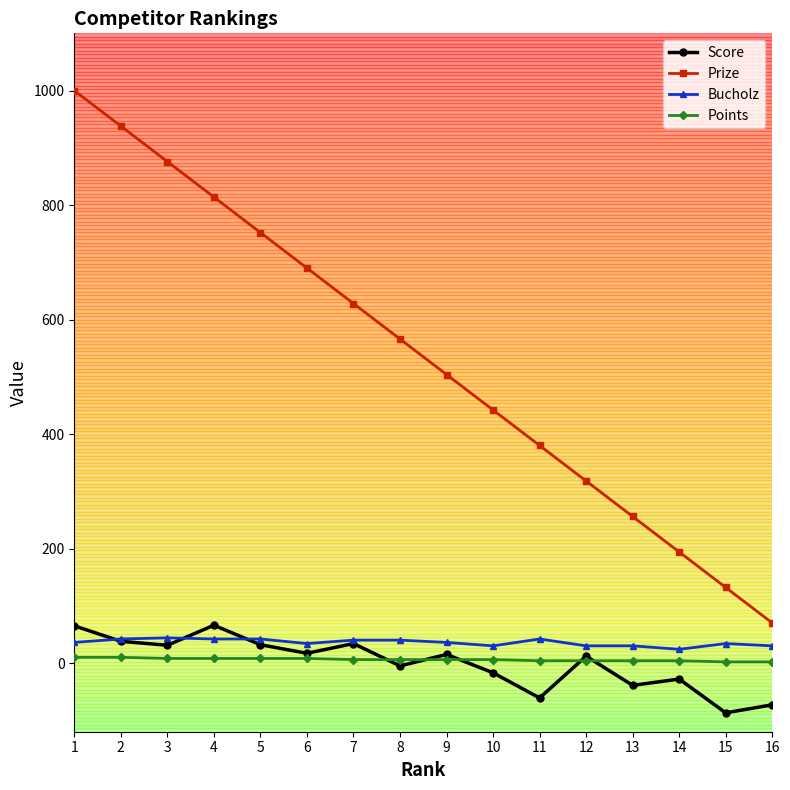

The value of Bucholz at 13 is 30. True or false?

True